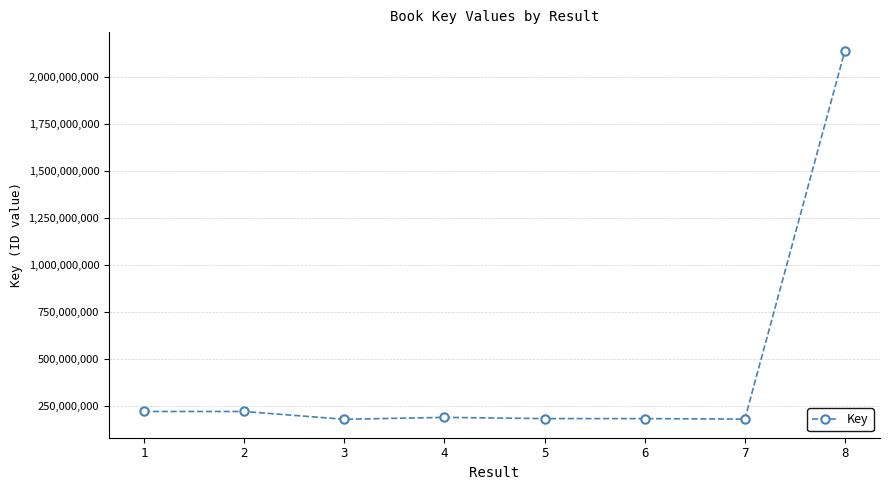

Approximately how many times larger is the value at 5 compared to 7?

1.0